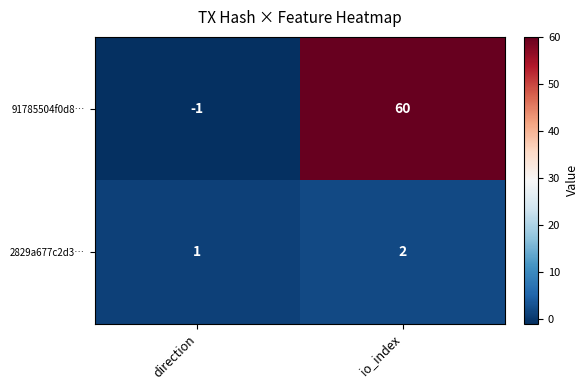

What is the sum of all 91785504f0d8… values?

59